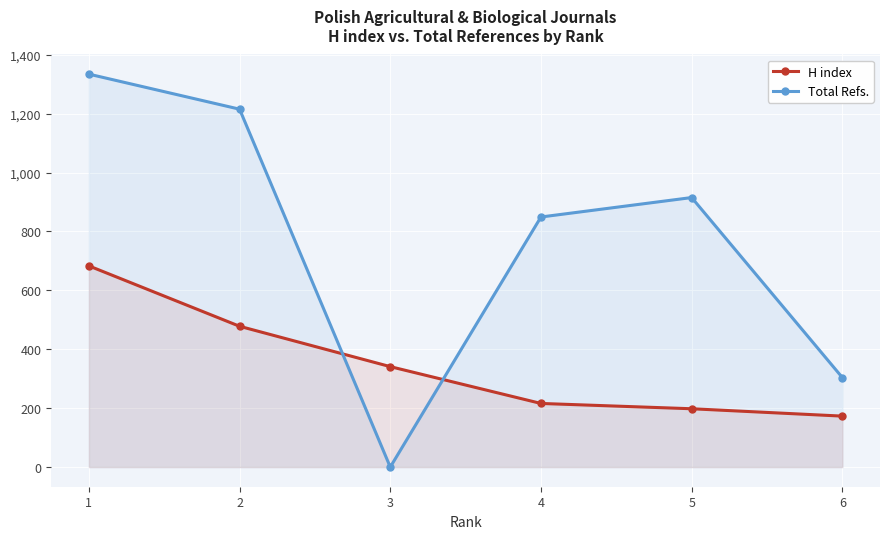

Reading left to right, transcribe all the data shown in this chart.

H index: 1=683	2=478	3=341	4=216	5=198	6=173
Total Refs.: 1=1334	2=1215	3=0	4=849	5=915	6=304